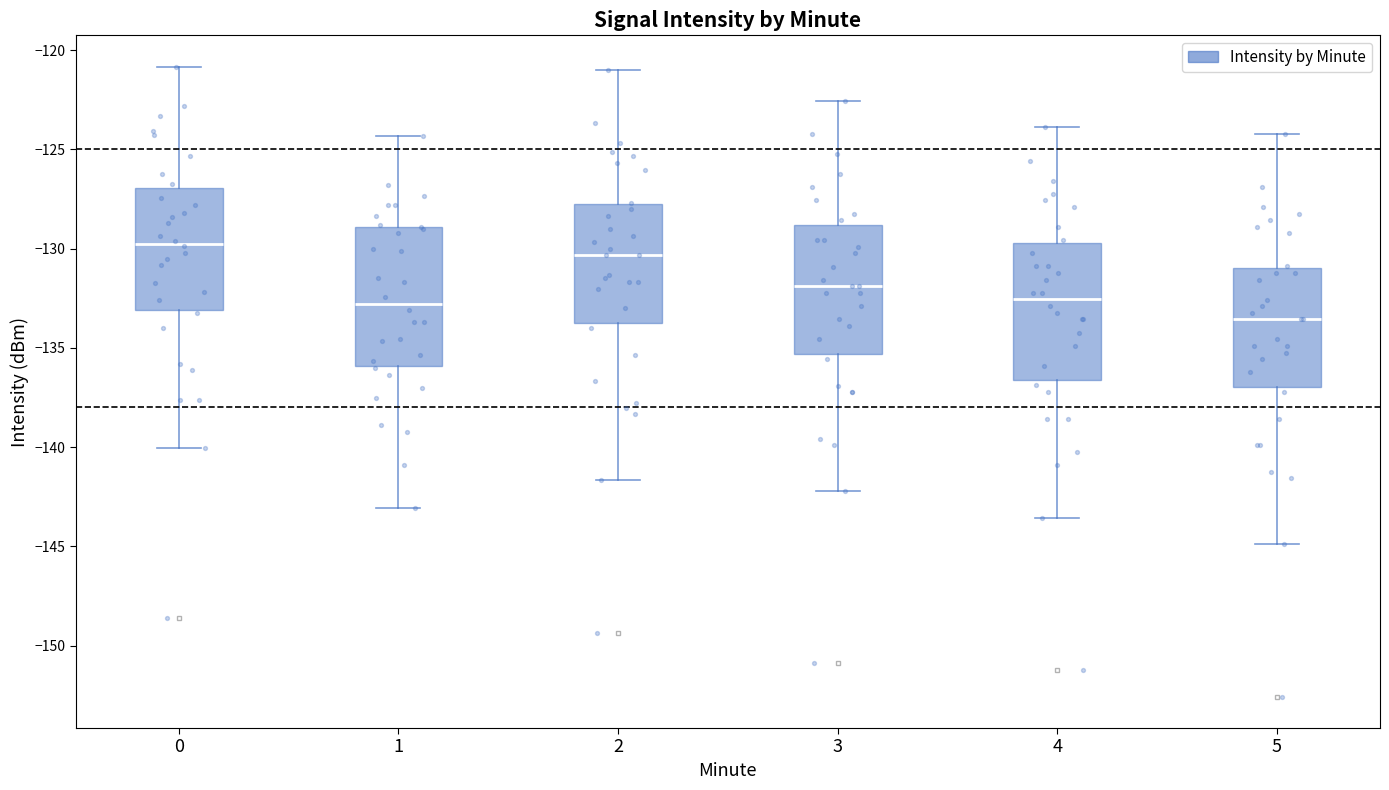

Reading left to right, read every box against the y-axis: the position of its median line, the range the box covers, and the ends of its whiskers. The values are not printed on the chart, so give them approximately, as read against the axis.

0: median -130.0, box -133.0 to -127.0, whiskers -140.0 to -121.0
1: median -133.0, box -136.0 to -129.0, whiskers -143.0 to -124.5
2: median -130.5, box -134.0 to -128.0, whiskers -141.5 to -121.0
3: median -132.0, box -135.5 to -129.0, whiskers -142.0 to -122.5
4: median -132.5, box -136.5 to -129.5, whiskers -143.5 to -124.0
5: median -133.5, box -137.0 to -131.0, whiskers -145.0 to -124.0